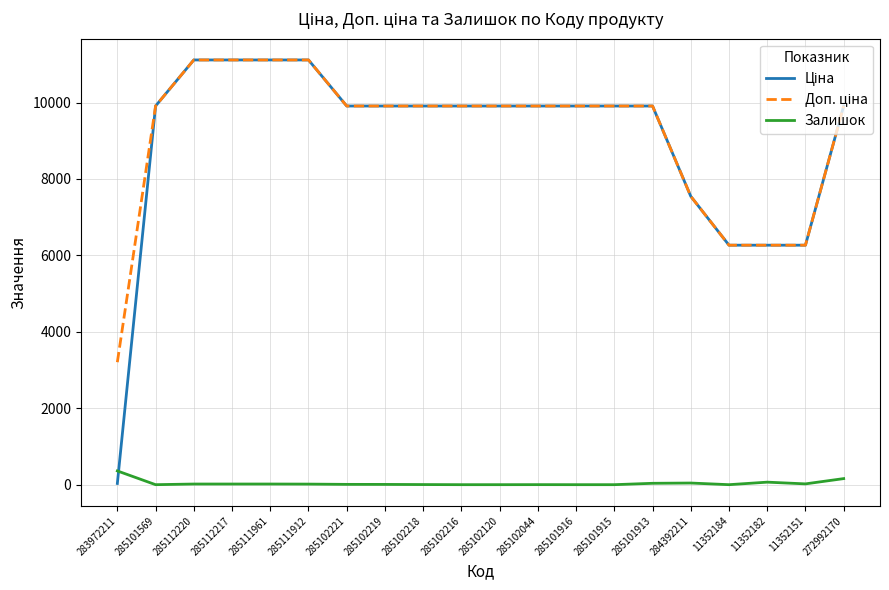

Does the chart display data point markers on the line(s)?

No